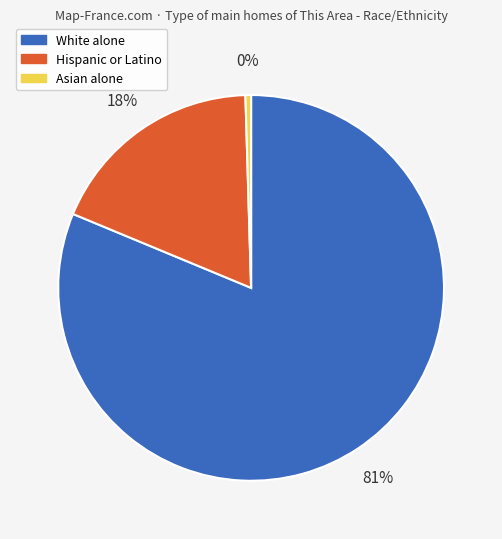

Is there a majority slice in this chart?

Yes